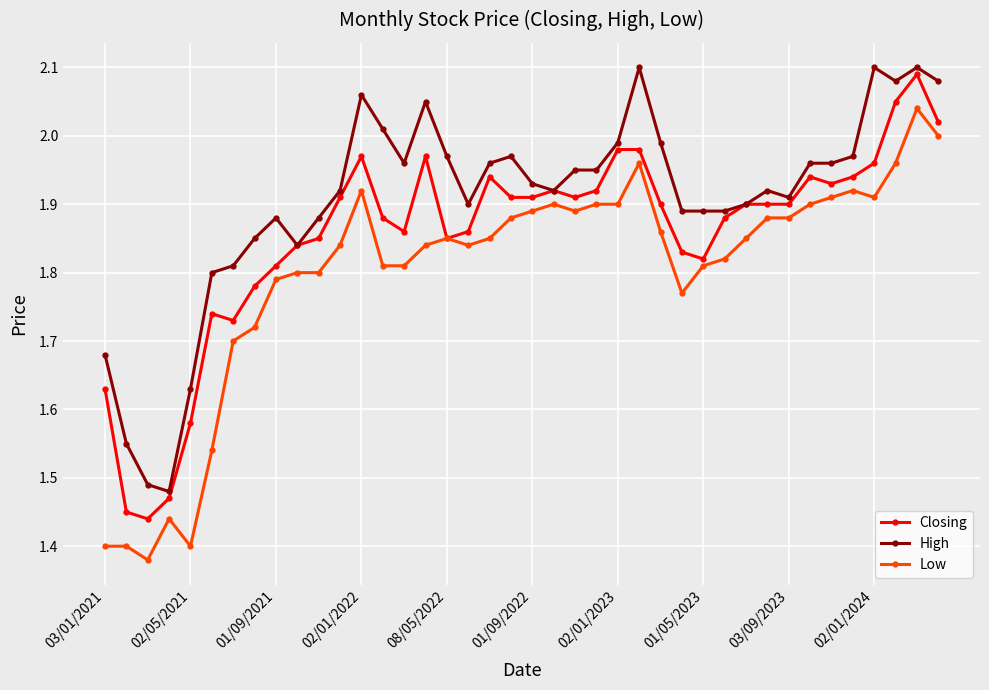

Which series has the largest total across all categories?

High